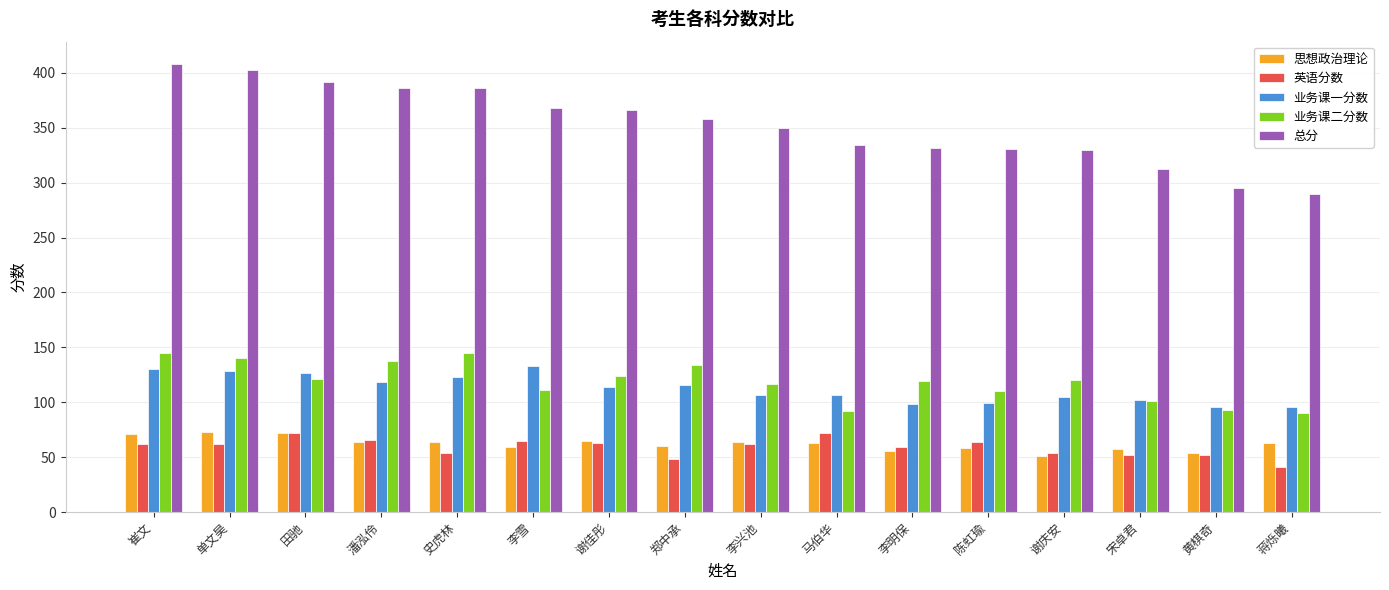

What are all the series names shown in the legend?

思想政治理论, 英语分数, 业务课一分数, 业务课二分数, 总分